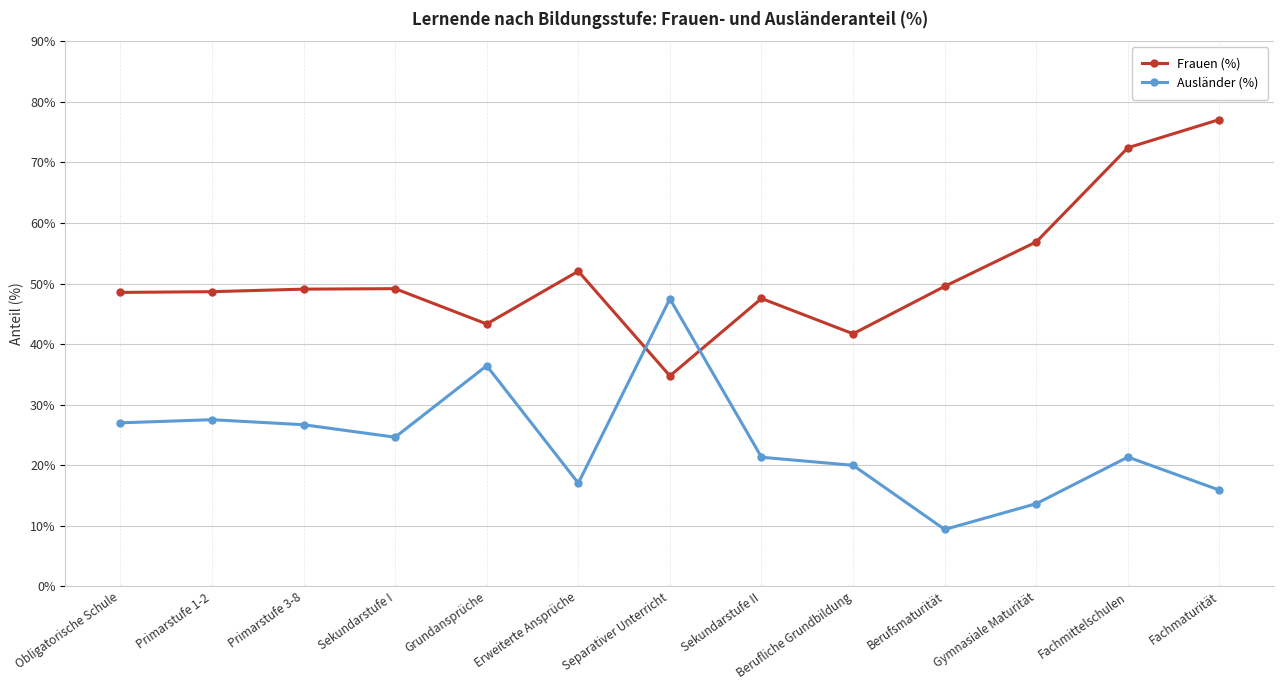

What is the label of the 10th point from the right?

Sekundarstufe I